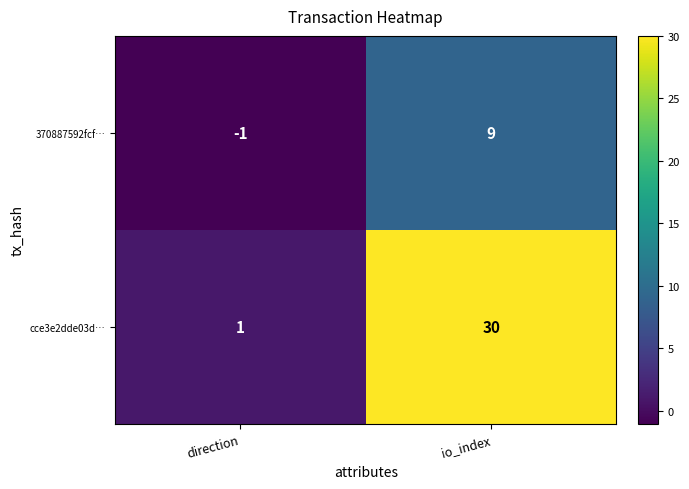

Which series has the largest range (max minus min)?

cce3e2dde03d…